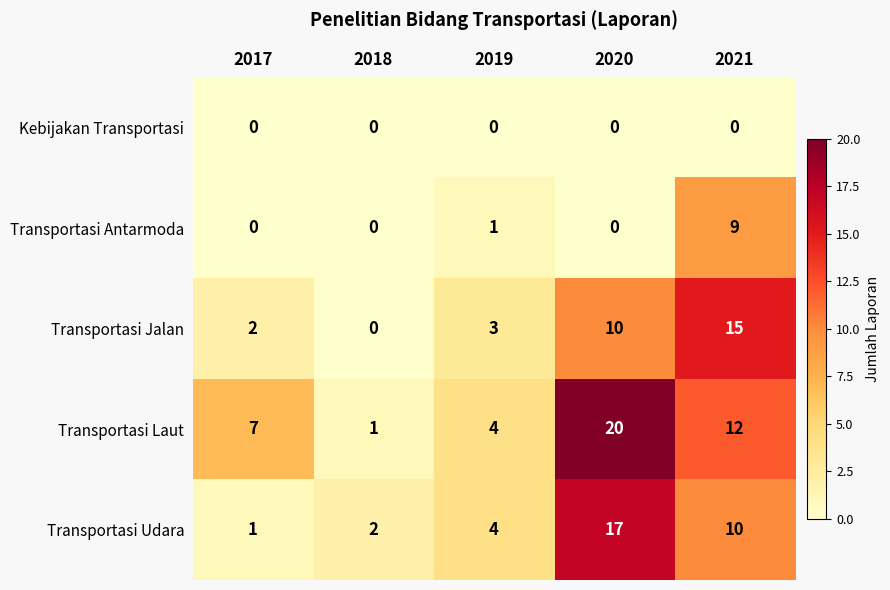

True or false: Transportasi Jalan has a value of 1 at 2017.

False